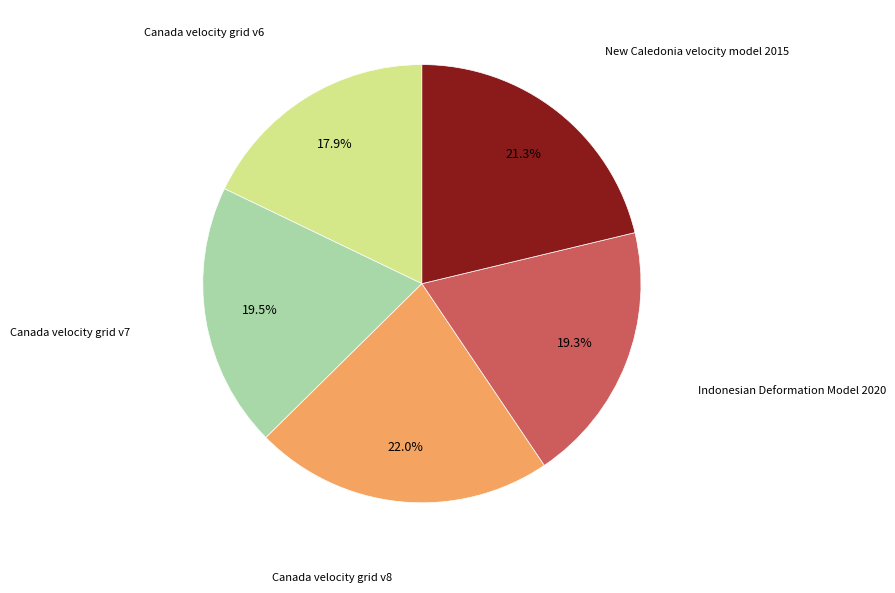

Does any single category account for the majority?

No